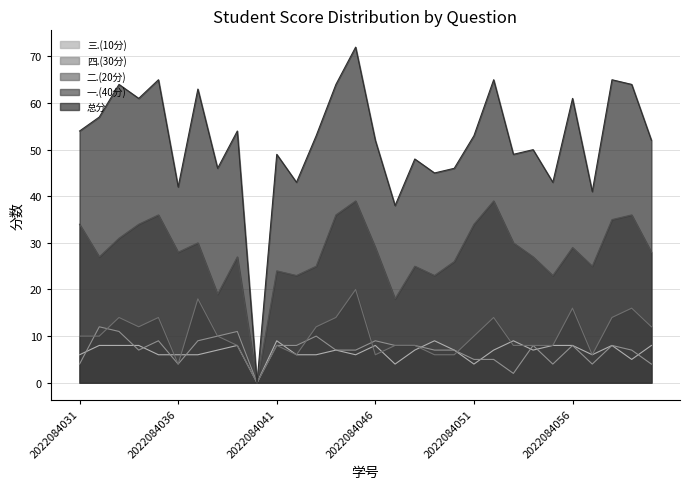

Reading left to right, list all the values displayed in this chart.

总分: 2022084031=54	2022084032=57	2022084033=64	2022084034=61	2022084035=65	2022084036=42	2022084037=63	2022084038=46	2022084039=54	2022084040=0	2022084041=49	2022084042=43	2022084043=53	2022084044=64	2022084045=72	2022084046=52	2022084047=38	2022084048=48	2022084049=45	2022084050=46	2022084051=53	2022084052=65	2022084053=49	2022084054=50	2022084055=43	2022084056=61	2022084057=41	2022084058=65	2022084059=64	2022084060=52
一.(40分): 2022084031=34	2022084032=27	2022084033=31	2022084034=34	2022084035=36	2022084036=28	2022084037=30	2022084038=19	2022084039=27	2022084040=0	2022084041=24	2022084042=23	2022084043=25	2022084044=36	2022084045=39	2022084046=29	2022084047=18	2022084048=25	2022084049=23	2022084050=26	2022084051=34	2022084052=39	2022084053=30	2022084054=27	2022084055=23	2022084056=29	2022084057=25	2022084058=35	2022084059=36	2022084060=28
二.(20分): 2022084031=10	2022084032=10	2022084033=14	2022084034=12	2022084035=14	2022084036=4	2022084037=18	2022084038=10	2022084039=8	2022084040=0	2022084041=8	2022084042=6	2022084043=12	2022084044=14	2022084045=20	2022084046=6	2022084047=8	2022084048=8	2022084049=6	2022084050=6	2022084051=10	2022084052=14	2022084053=8	2022084054=8	2022084055=8	2022084056=16	2022084057=6	2022084058=14	2022084059=16	2022084060=12
四.(30分): 2022084031=4	2022084032=12	2022084033=11	2022084034=7	2022084035=9	2022084036=4	2022084037=9	2022084038=10	2022084039=11	2022084040=0	2022084041=8	2022084042=8	2022084043=10	2022084044=7	2022084045=7	2022084046=9	2022084047=8	2022084048=8	2022084049=7	2022084050=7	2022084051=5	2022084052=5	2022084053=2	2022084054=8	2022084055=4	2022084056=8	2022084057=4	2022084058=8	2022084059=7	2022084060=4
三.(10分): 2022084031=6	2022084032=8	2022084033=8	2022084034=8	2022084035=6	2022084036=6	2022084037=6	2022084038=7	2022084039=8	2022084040=0	2022084041=9	2022084042=6	2022084043=6	2022084044=7	2022084045=6	2022084046=8	2022084047=4	2022084048=7	2022084049=9	2022084050=7	2022084051=4	2022084052=7	2022084053=9	2022084054=7	2022084055=8	2022084056=8	2022084057=6	2022084058=8	2022084059=5	2022084060=8